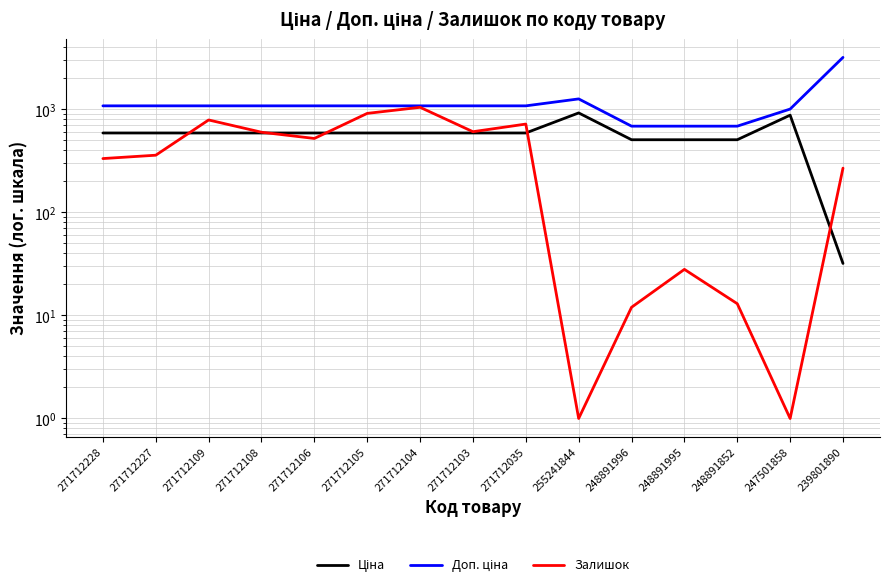

Which category has the lowest value in the Доп. ціна series?

248891996